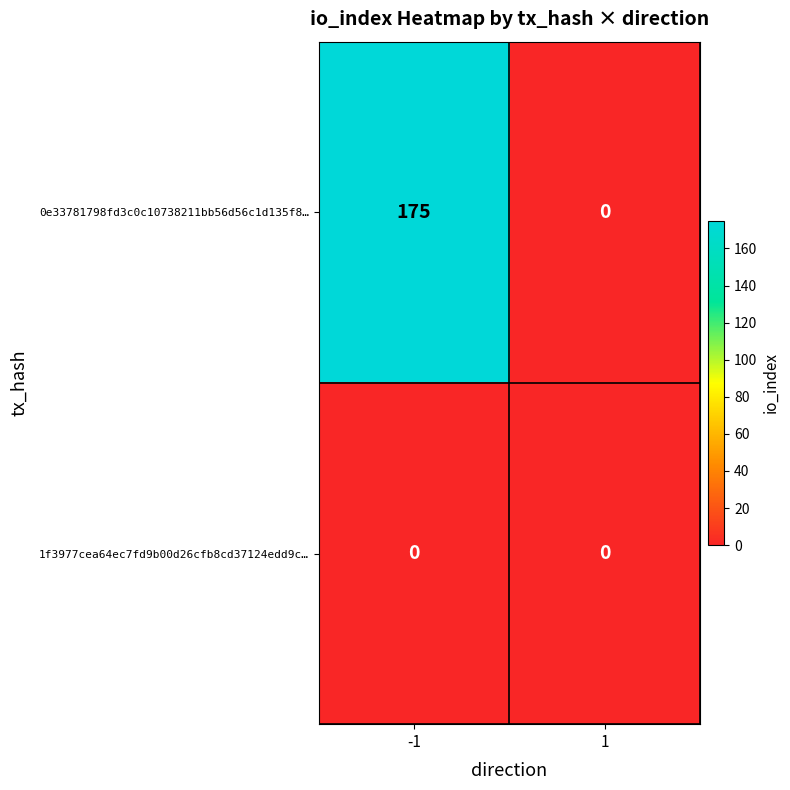

What is the sum of all 0e33781798fd3c0c10738211bb56d56c1d135f8… values?

175